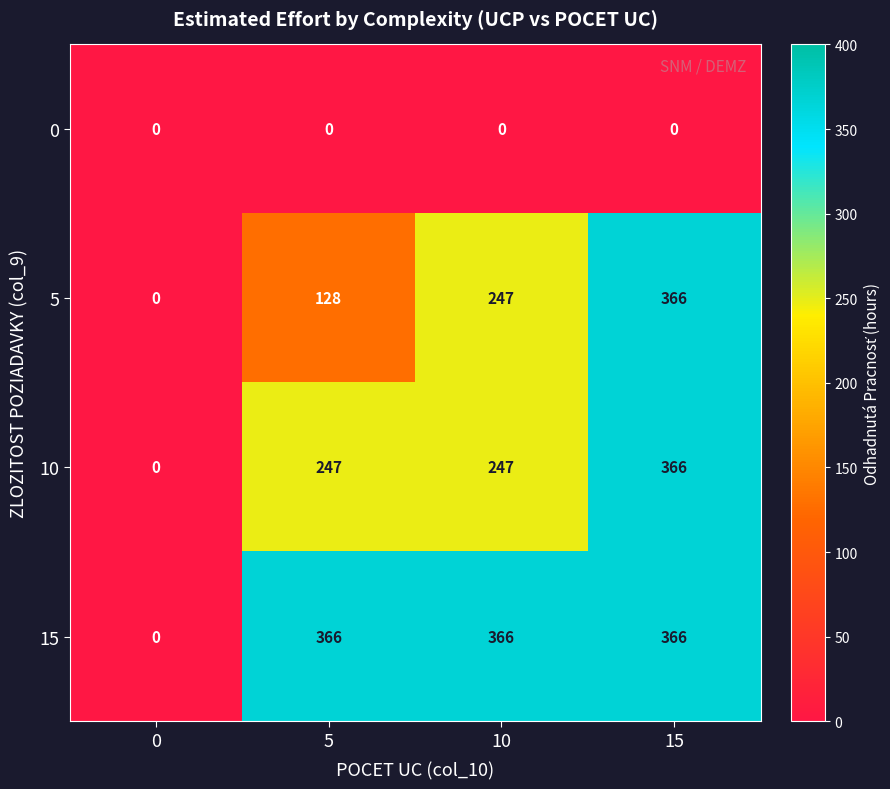

True or false: 5 has a value of 0 at 0.

True